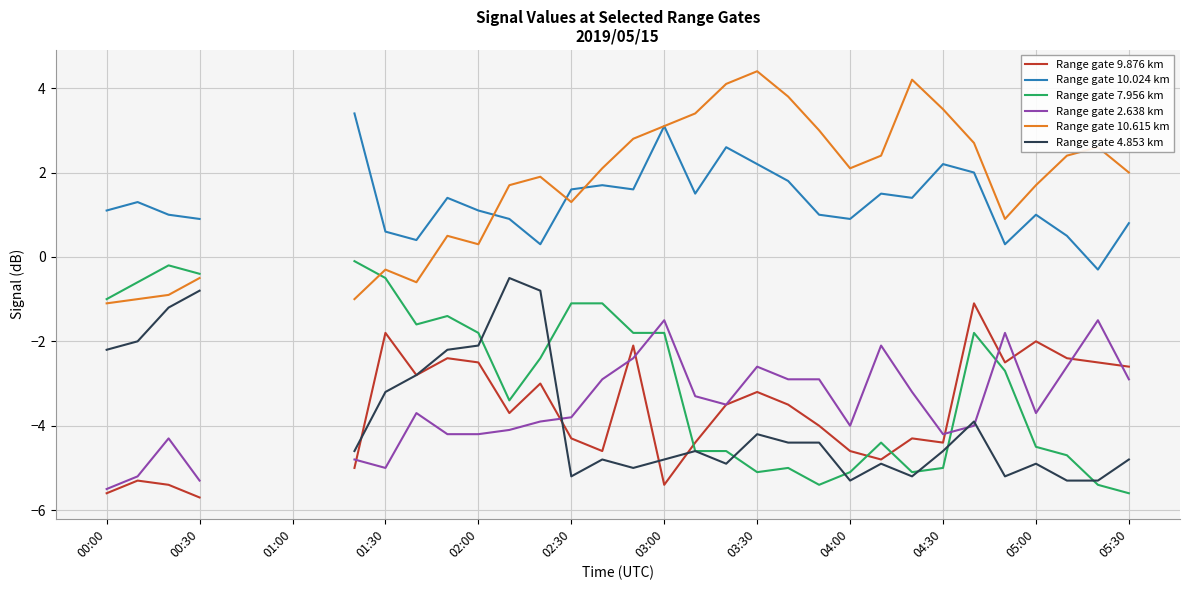

How many lines are shown in the chart?

6